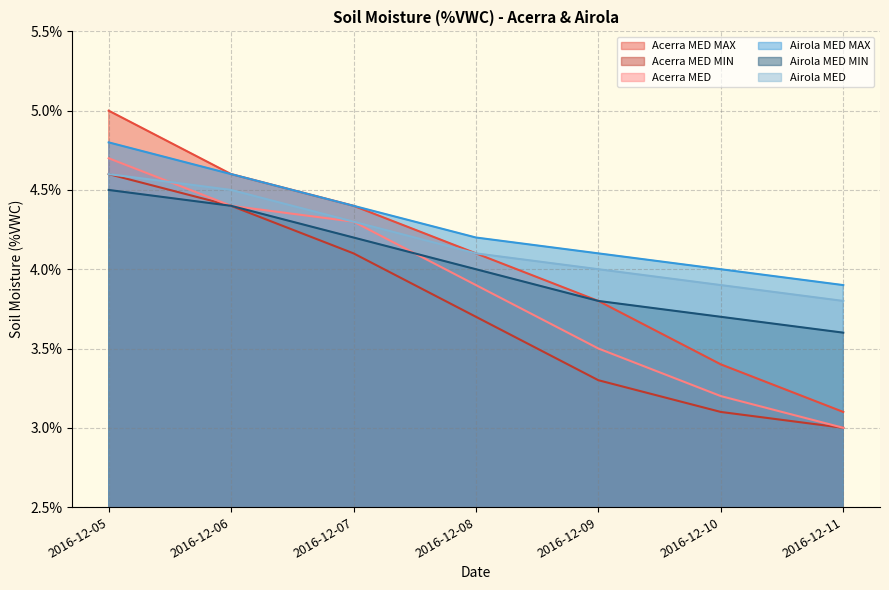

Reading left to right, transcribe all the data shown in this chart.

Acerra MED MAX: 5.0	4.6	4.4	4.1	3.8	3.4	3.1
Acerra MED MIN: 4.6	4.4	4.1	3.7	3.3	3.1	3.0
Acerra MED: 4.7	4.4	4.3	3.9	3.5	3.2	3.0
Airola MED MAX: 4.8	4.6	4.4	4.2	4.1	4.0	3.9
Airola MED MIN: 4.5	4.4	4.2	4.0	3.8	3.7	3.6
Airola MED: 4.6	4.5	4.3	4.1	4.0	3.9	3.8